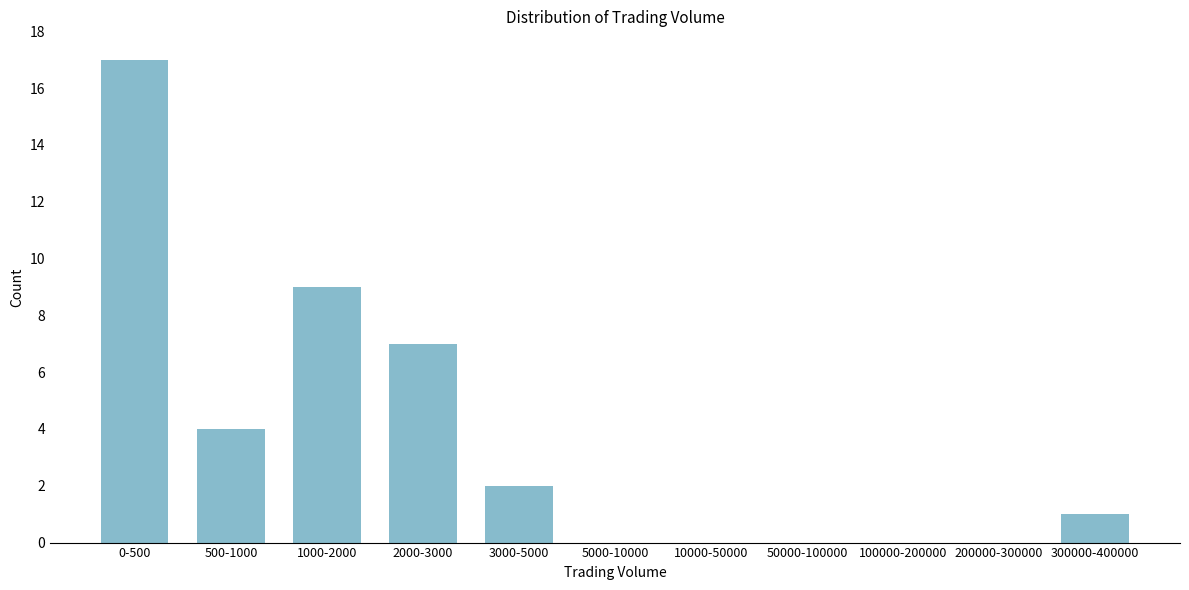

Reading left to right, transcribe all the data shown in this chart.

0-500=17	500-1000=4	1000-2000=9	2000-3000=7	3000-5000=2	5000-10000=0	10000-50000=0	50000-100000=0	100000-200000=0	200000-300000=0	300000-400000=1